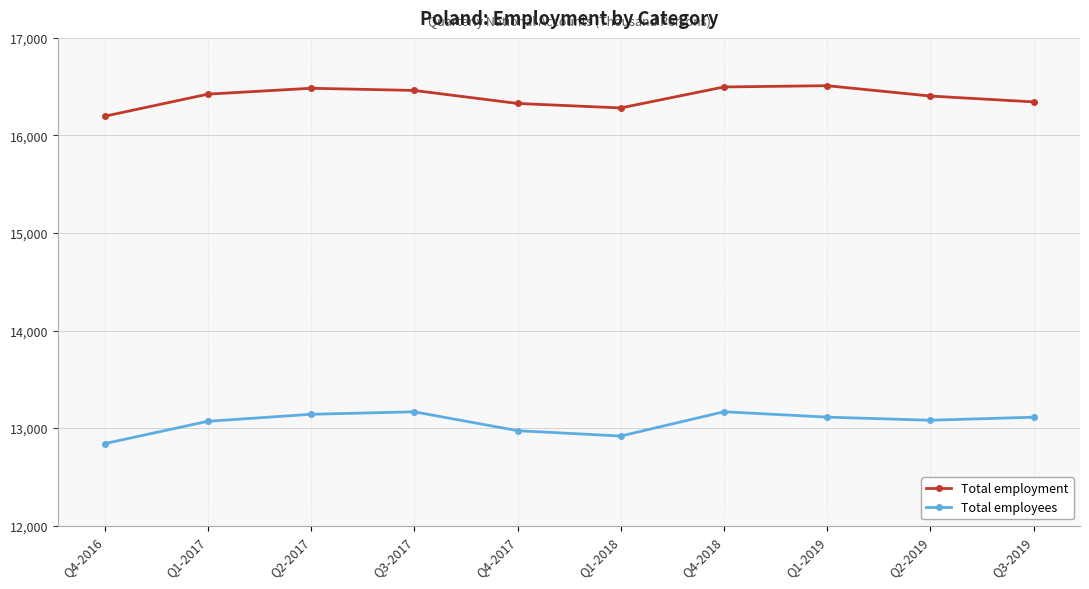

Where does the Total employment series first go above 16423?

Q1-2017